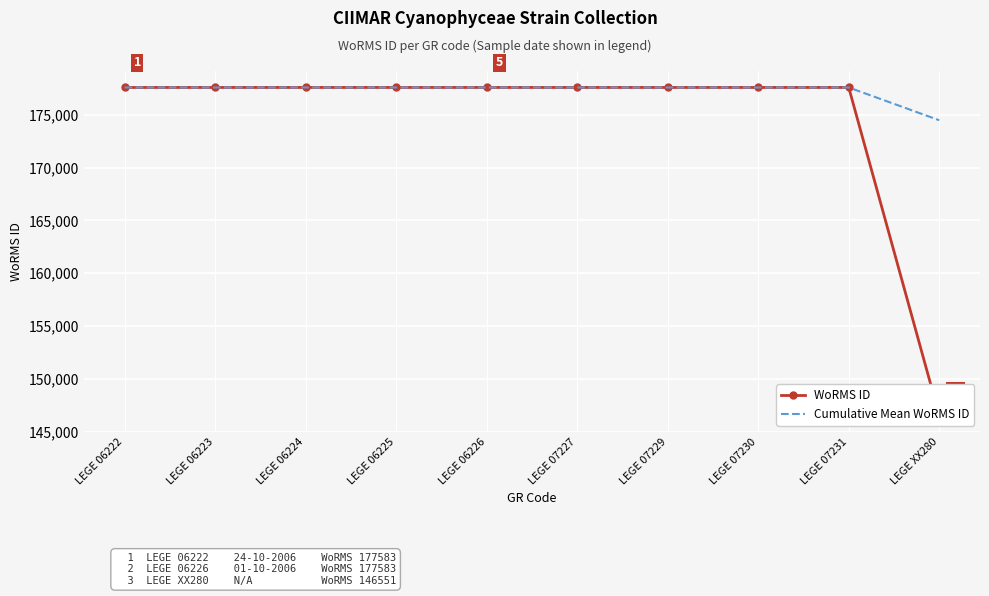

Is it true that Cumulative Mean WoRMS ID equals 87490.0 at LEGE 07229?

False